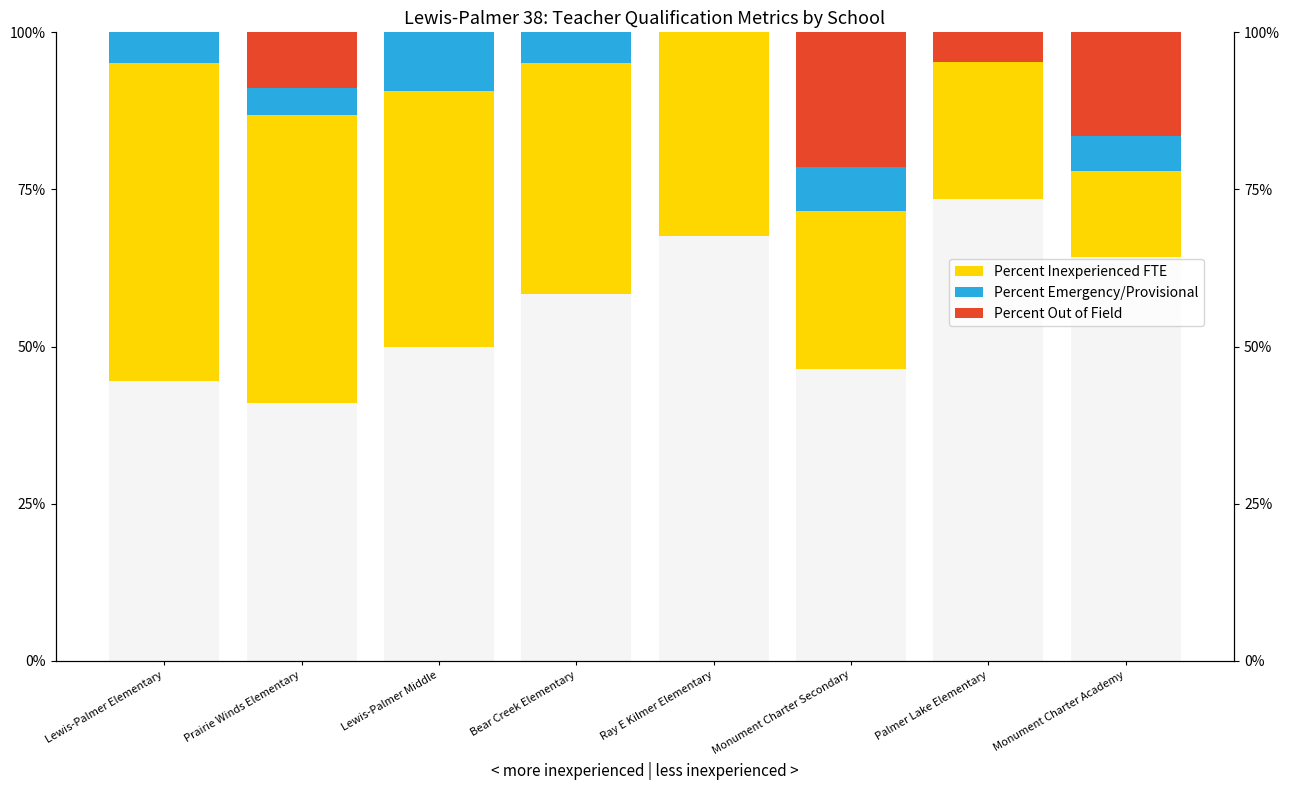

Are the bars horizontal?

No